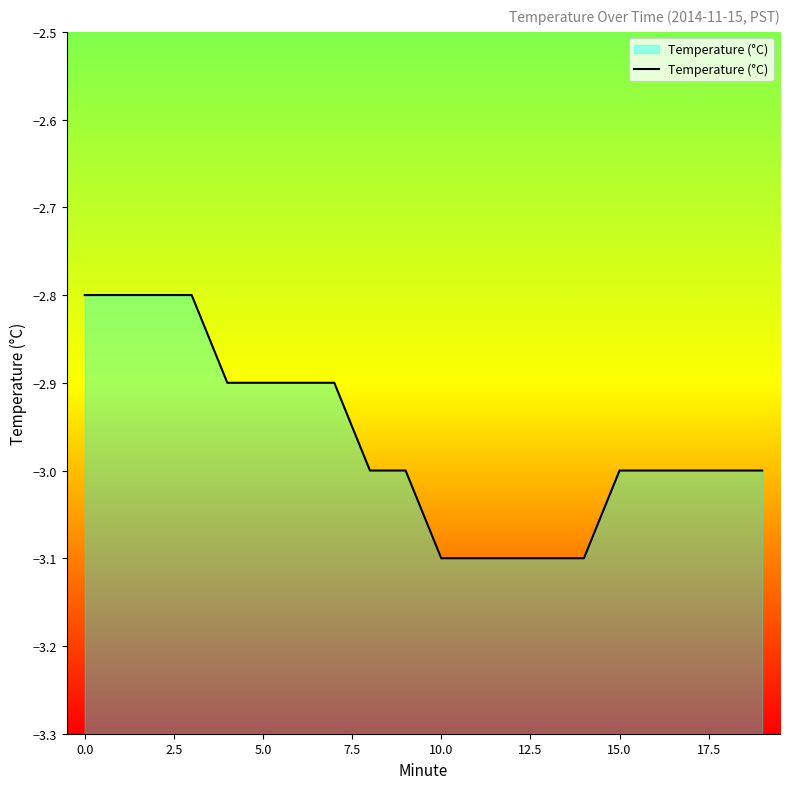

What is the difference between the maximum and minimum values?

0.3